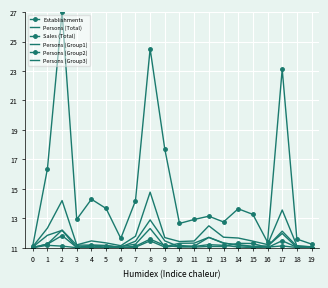

True or false: Persons (Group1) has more than 0 points higher than both neighbors.

True